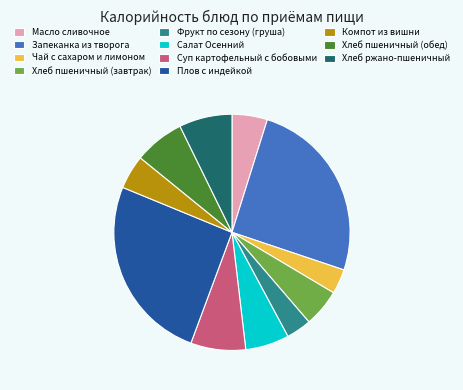

Which has a higher value, Масло сливочное or Суп картофельный с бобовыми?

Суп картофельный с бобовыми